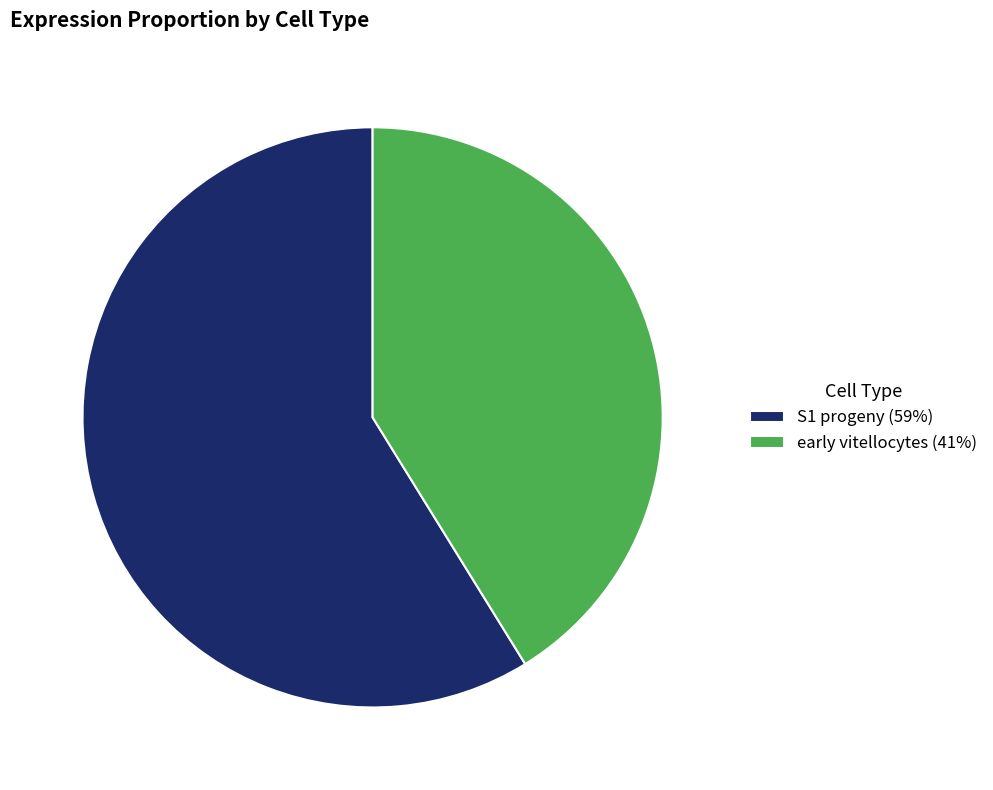

Do early vitellocytes (41%) and S1 progeny (59%) together represent more than half of the pie?

Yes